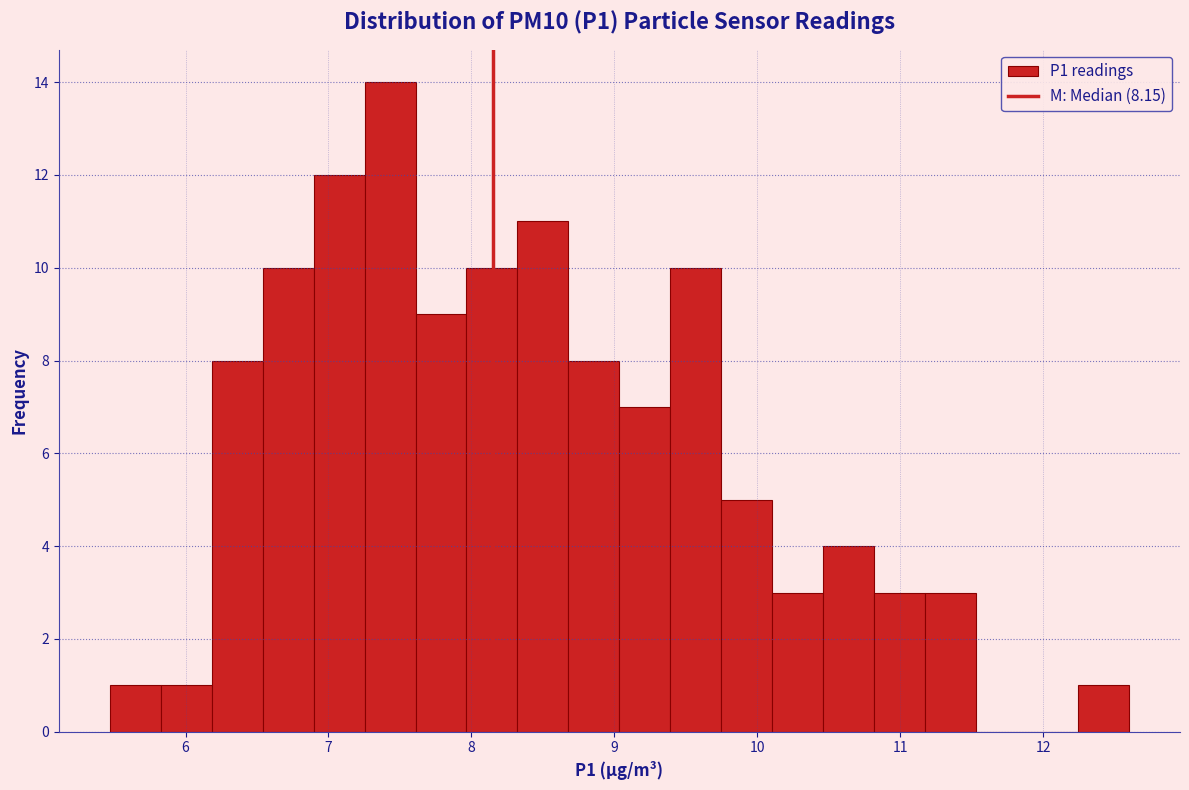

Read against the x-axis, roughly where is the centre of the tallest bar?

7.4